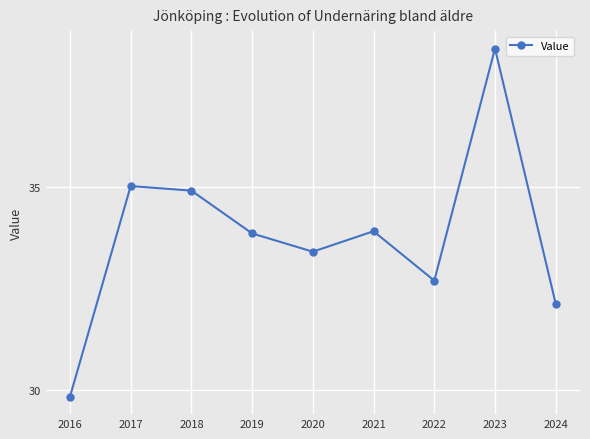

How many points are lower than both their immediate neighbors (excluding endpoints)?

2